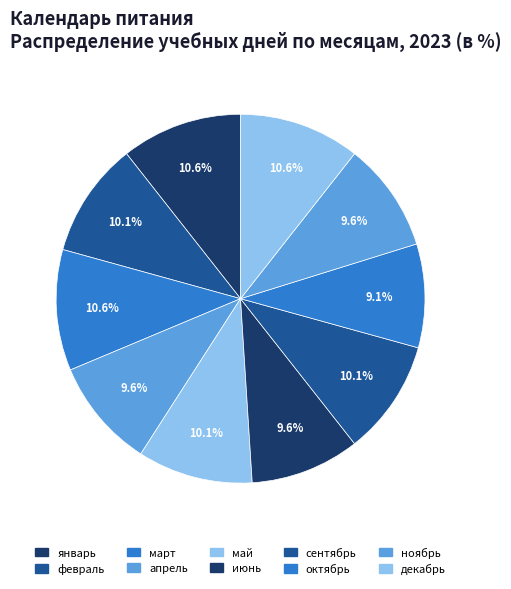

Count the number of slices in the pie.

10